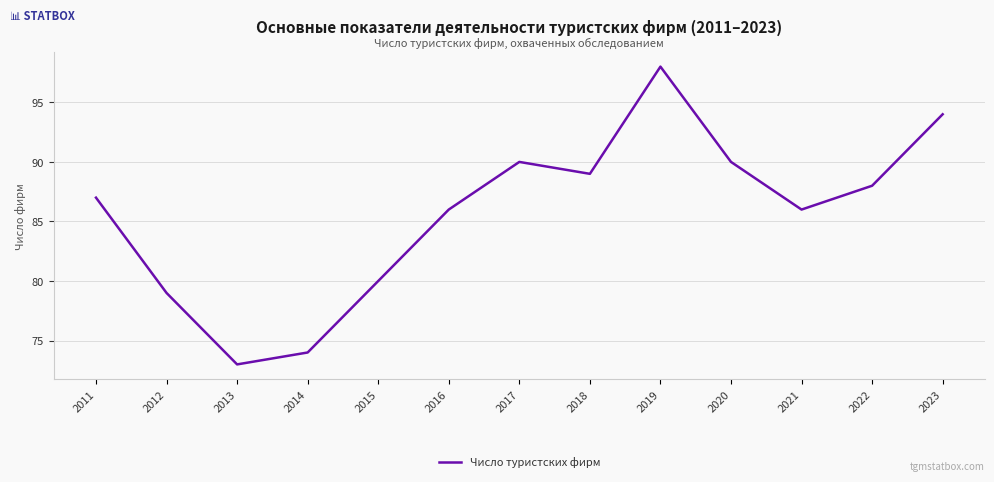

The value at 2019 is 98. True or false?

True